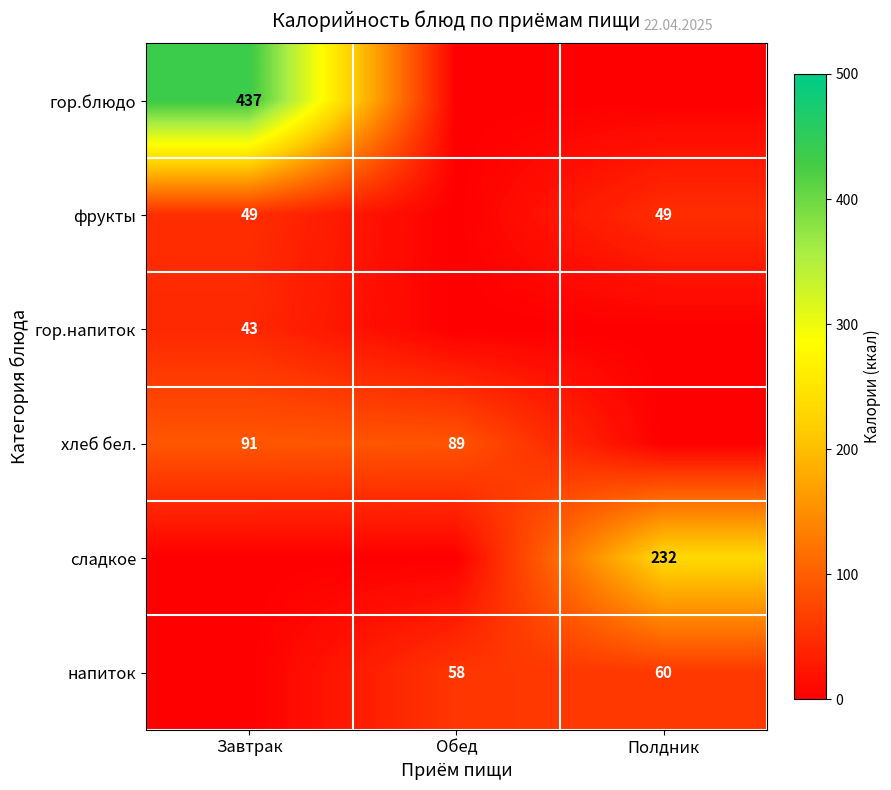

The хлеб бел. series shows 159 at Обед. True or false?

False